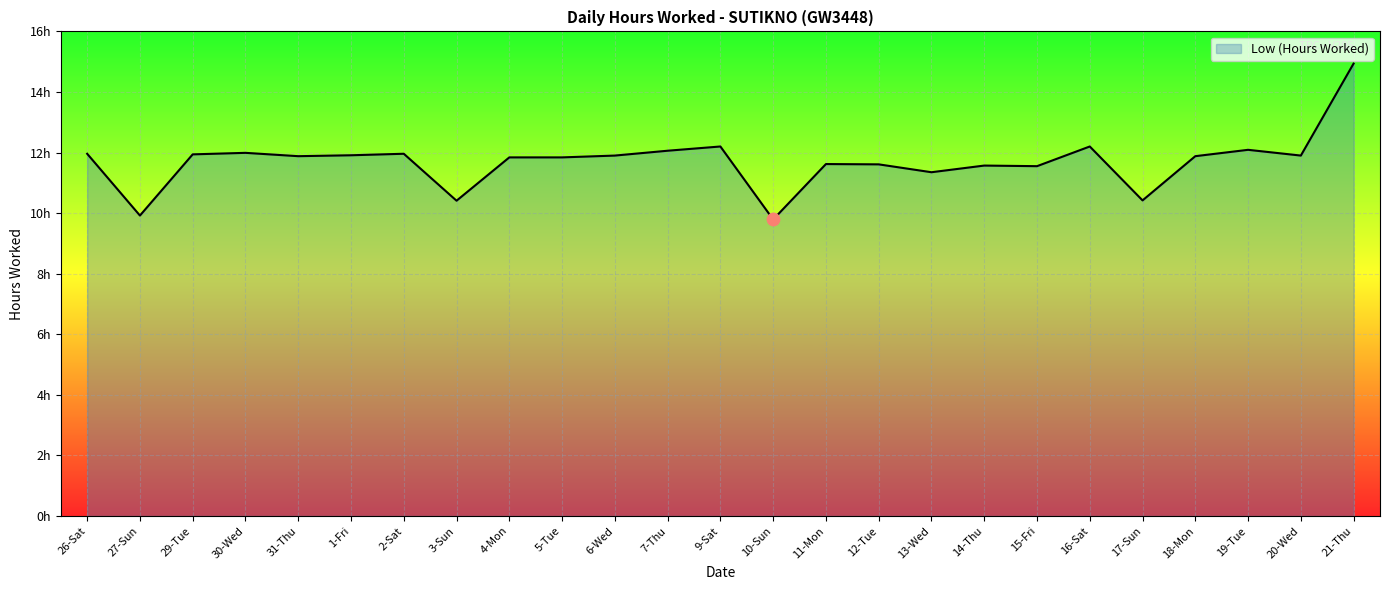

Is this an area chart (filled region under the line)?

Yes